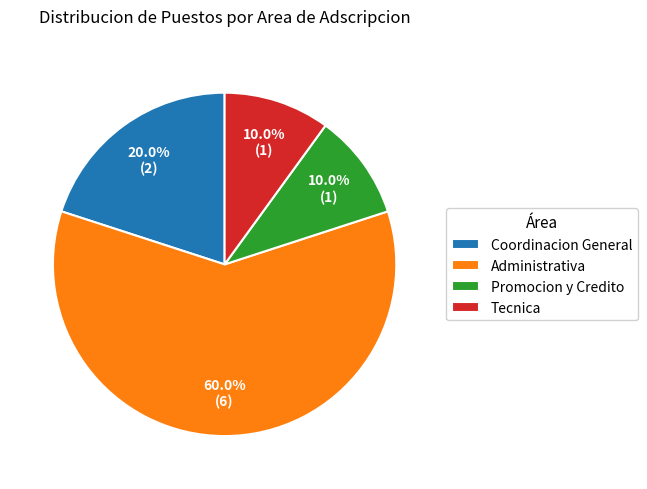

What is the largest slice in the pie chart?

Administrativa